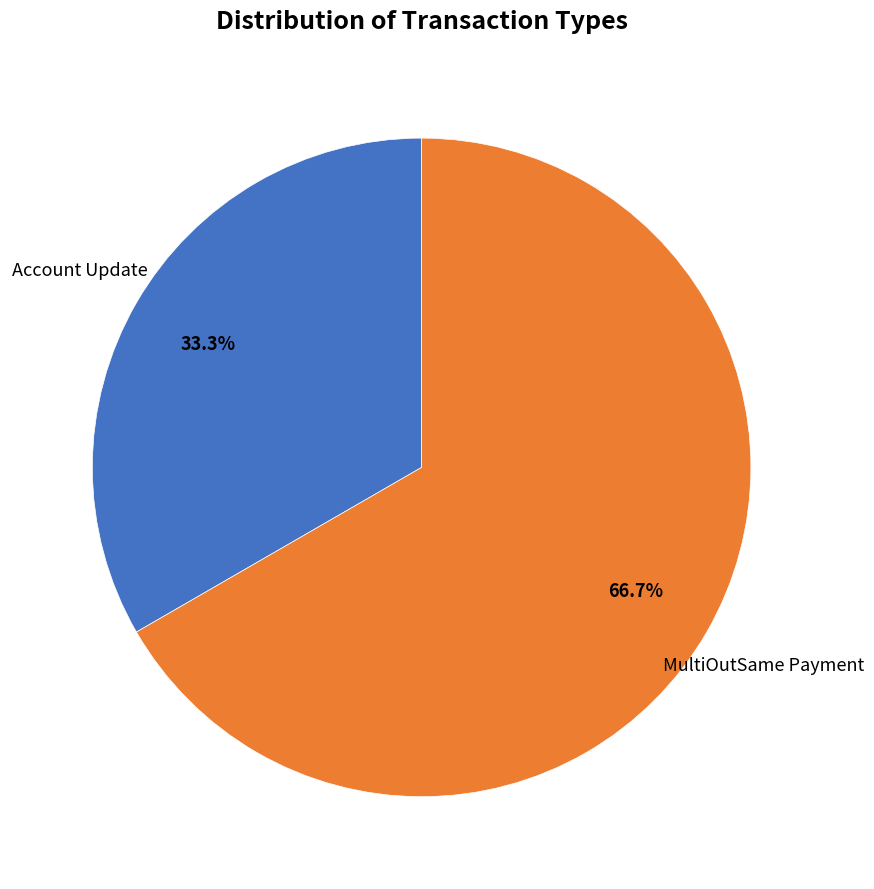

How many slices are in this pie chart?

2